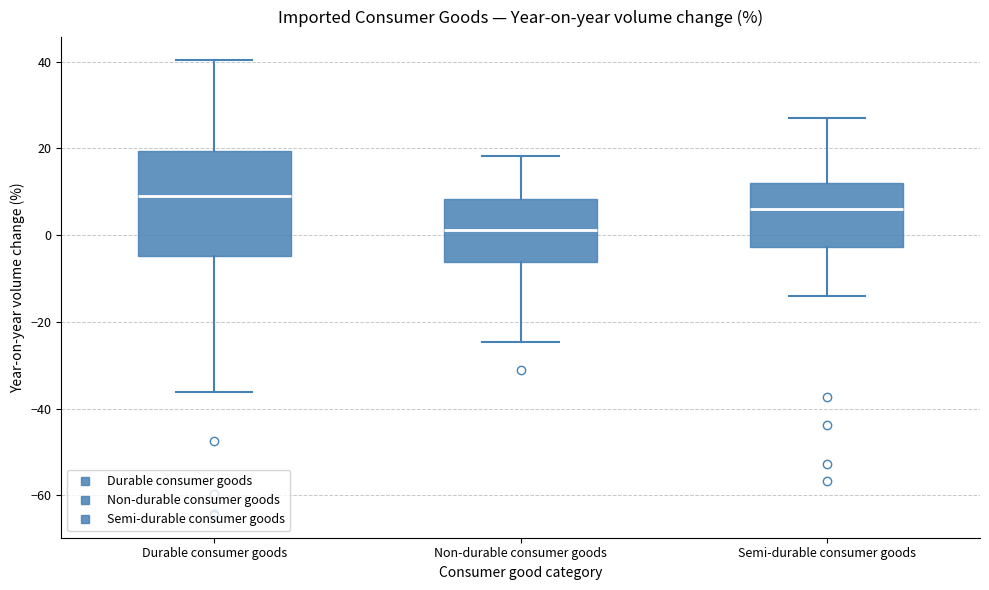

Reading left to right, transcribe this box plot: for each box, give where its median line is, the range the box spans, and where its two whiskers end, as read against the y-axis. The values are not printed on the chart, so give them approximately, as read against the axis.

Durable consumer goods: median 10, box -4 to 20, whiskers -36 to 40
Non-durable consumer goods: median 2, box -6 to 8, whiskers -24 to 18
Semi-durable consumer goods: median 6, box -2 to 12, whiskers -14 to 28